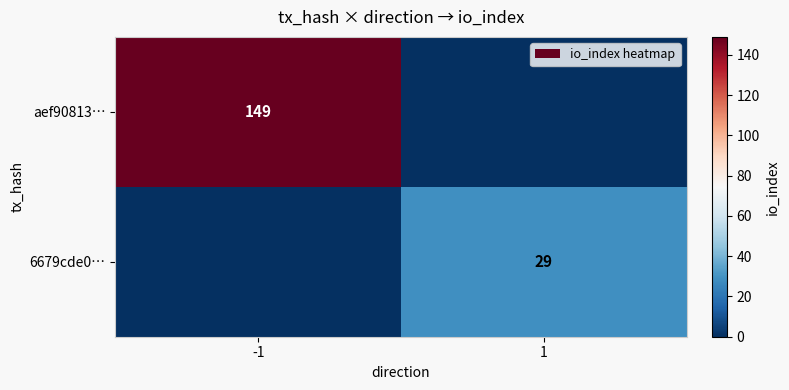

True or false: 6679cde0… has a value of 9 at 1.

False